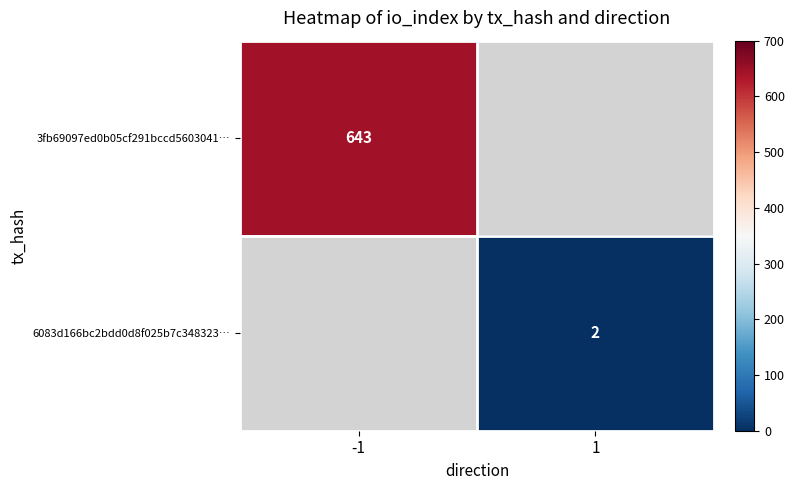

The value of 6083d166bc2bdd0d8f025b7c348323… at 1 is 3. True or false?

False